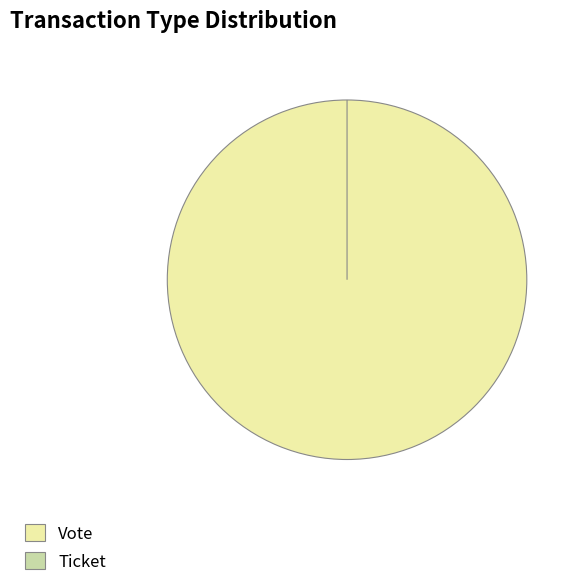

Combined, what portion of the pie is Vote and Ticket?

100.0%